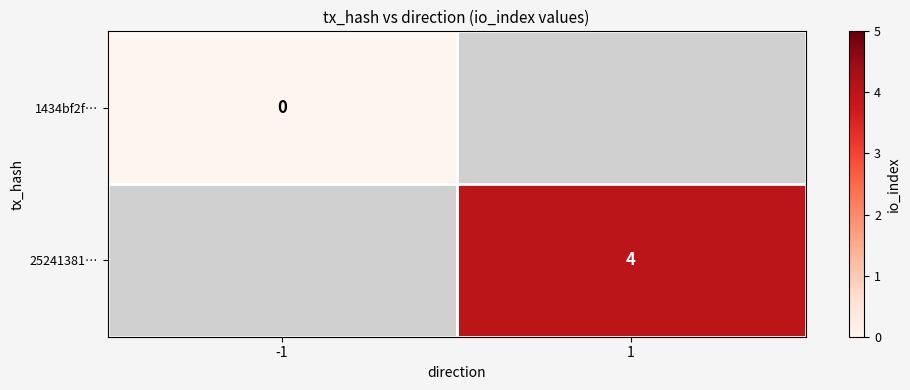

How many distinct data groups are displayed?

2